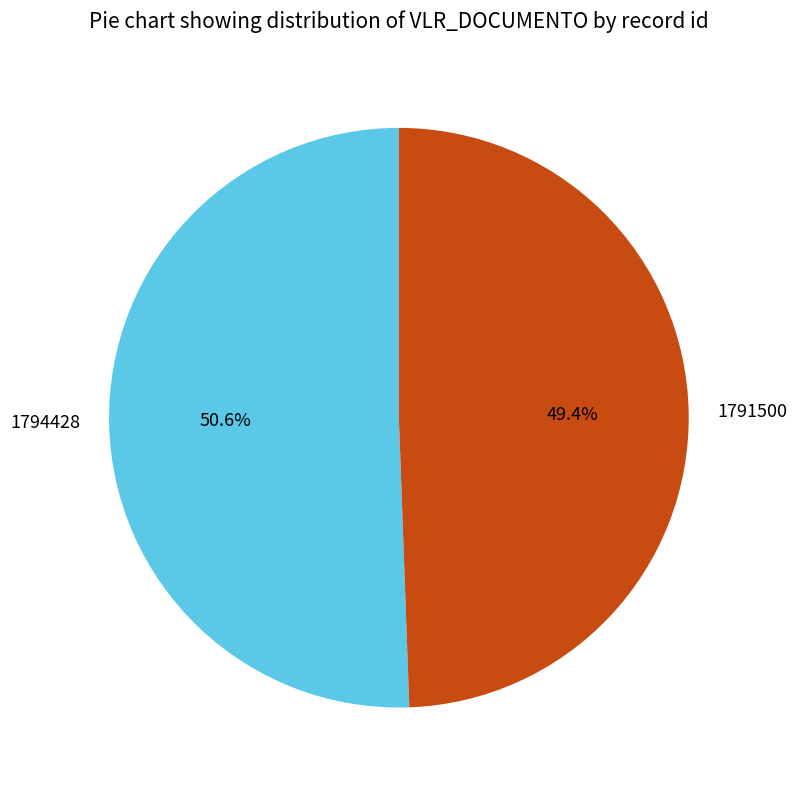

Rank the categories by value from lowest to highest.

1791500, 1794428